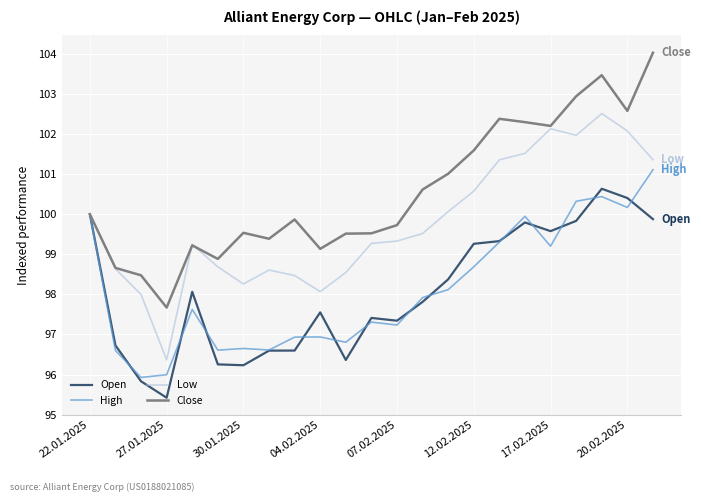

Rank the series by their maximum value, from lowest to highest.

Open, High, Low, Close